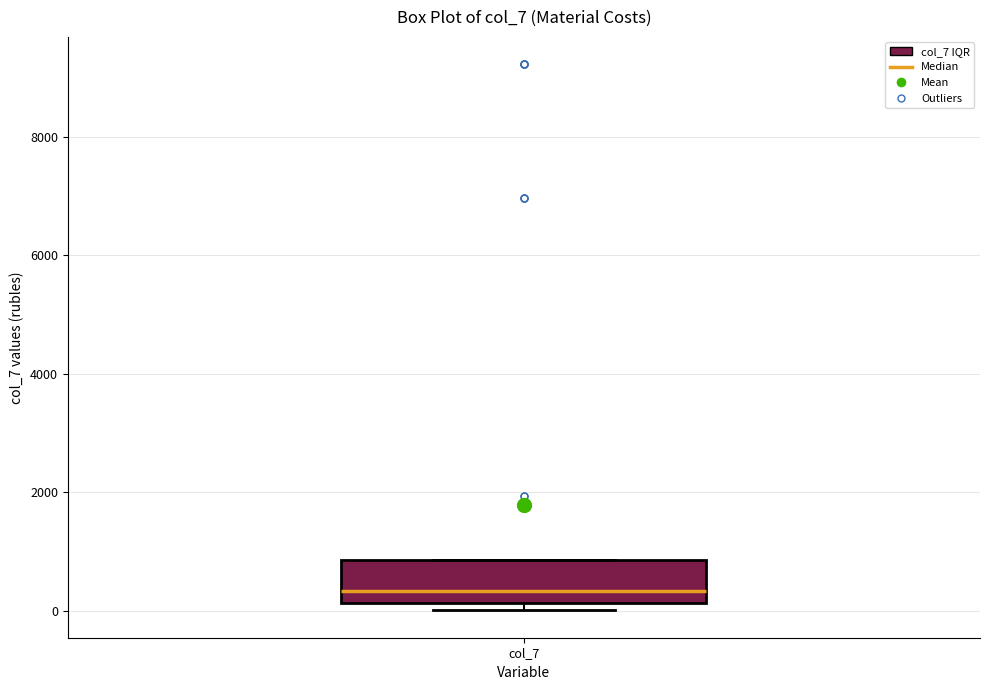

Where does the median line of the box for col_7 sit on the y-axis? The values are not printed on the chart, so give them approximately, as read against the axis.

400